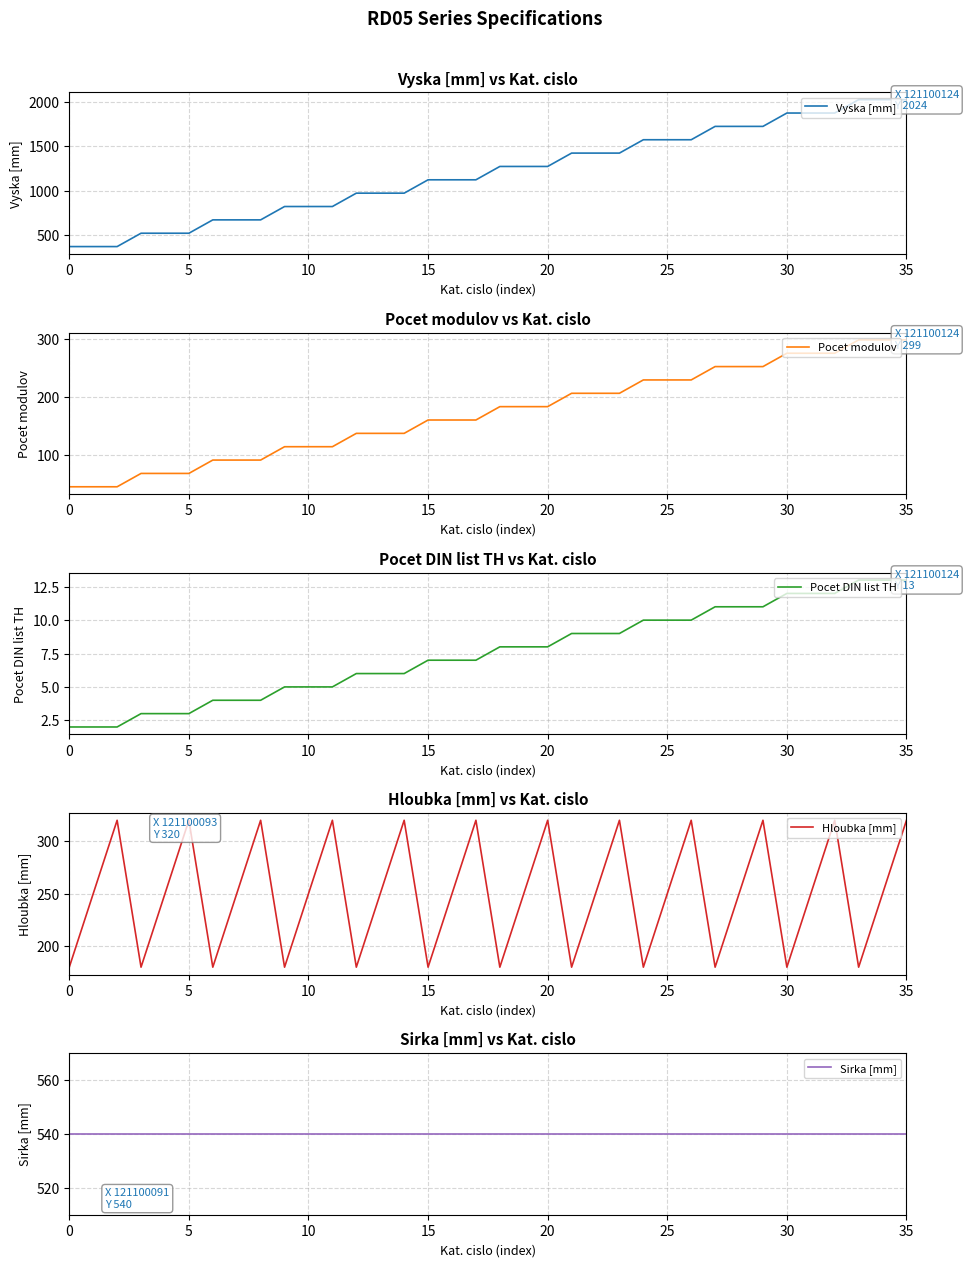

Is the value of Pocet DIN list TH at 17 greater than the value of Sirka [mm] at 15?

No